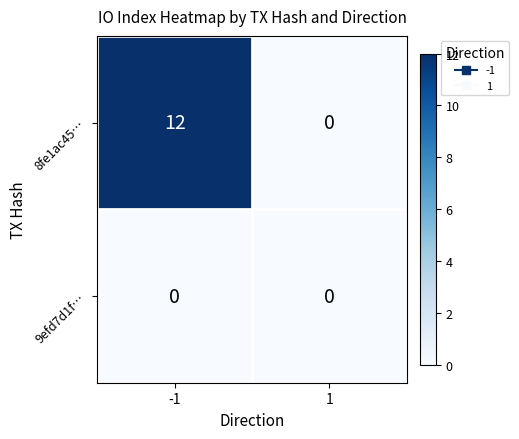

The 8fe1ac45… series shows 0 at 1. True or false?

True